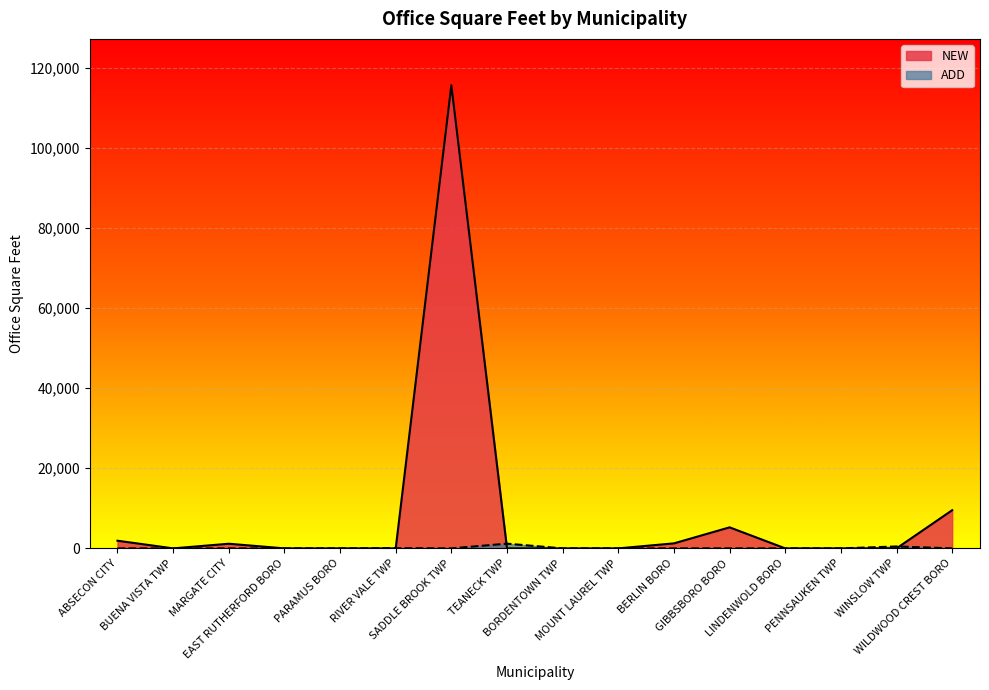

Which series changed the most between MARGATE CITY and BORDENTOWN TWP?

NEW